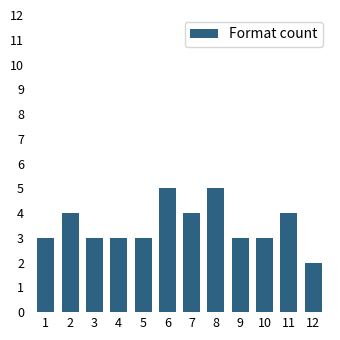

Reading right to left, transcribe all the data shown in this chart.

2	4	3	3	5	4	5	3	3	3	4	3